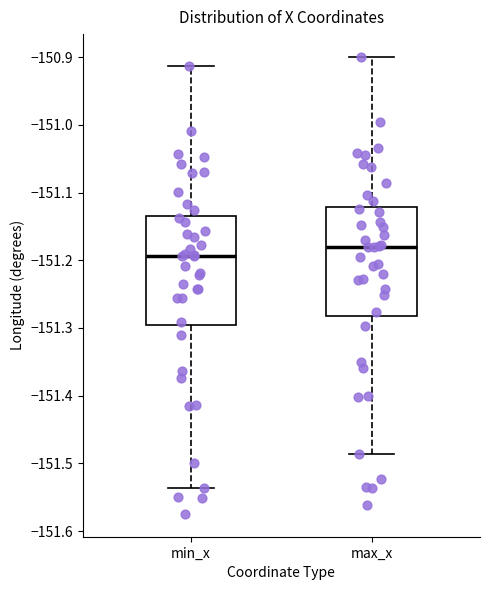

Where does the upper whisker of the box for min_x end on the y-axis? The values are not printed on the chart, so give them approximately, as read against the axis.

-150.91